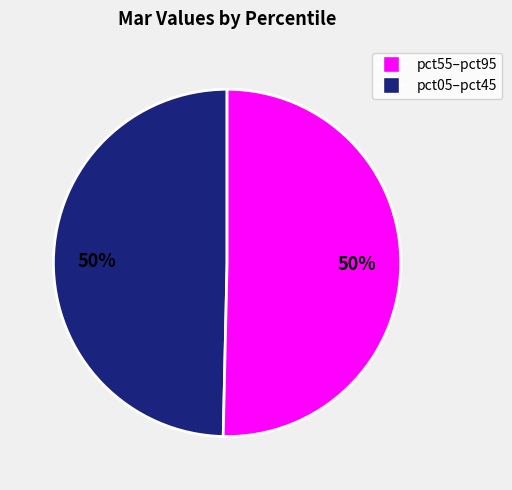

To the nearest percent, what is the average slice percentage?

50%